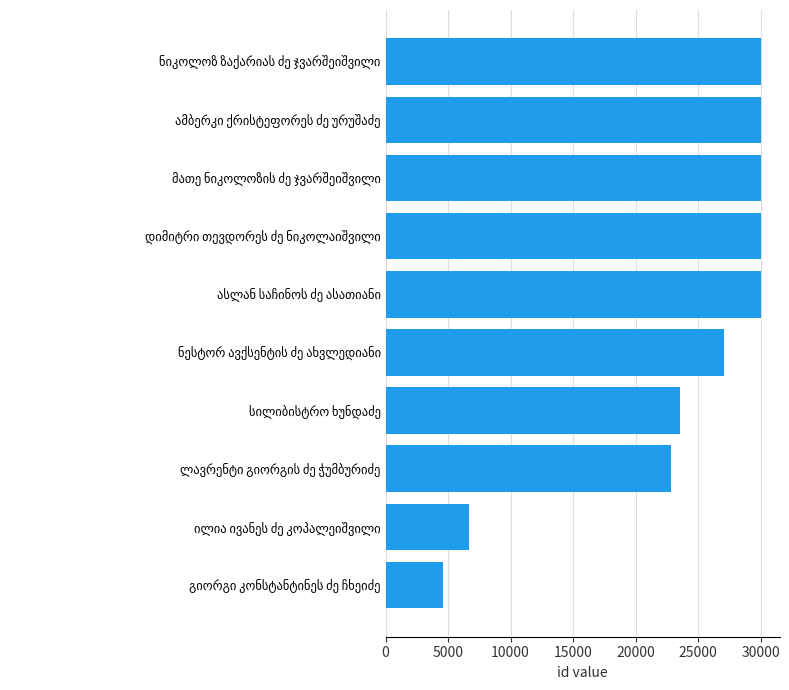

What is the sum of all values?

234945